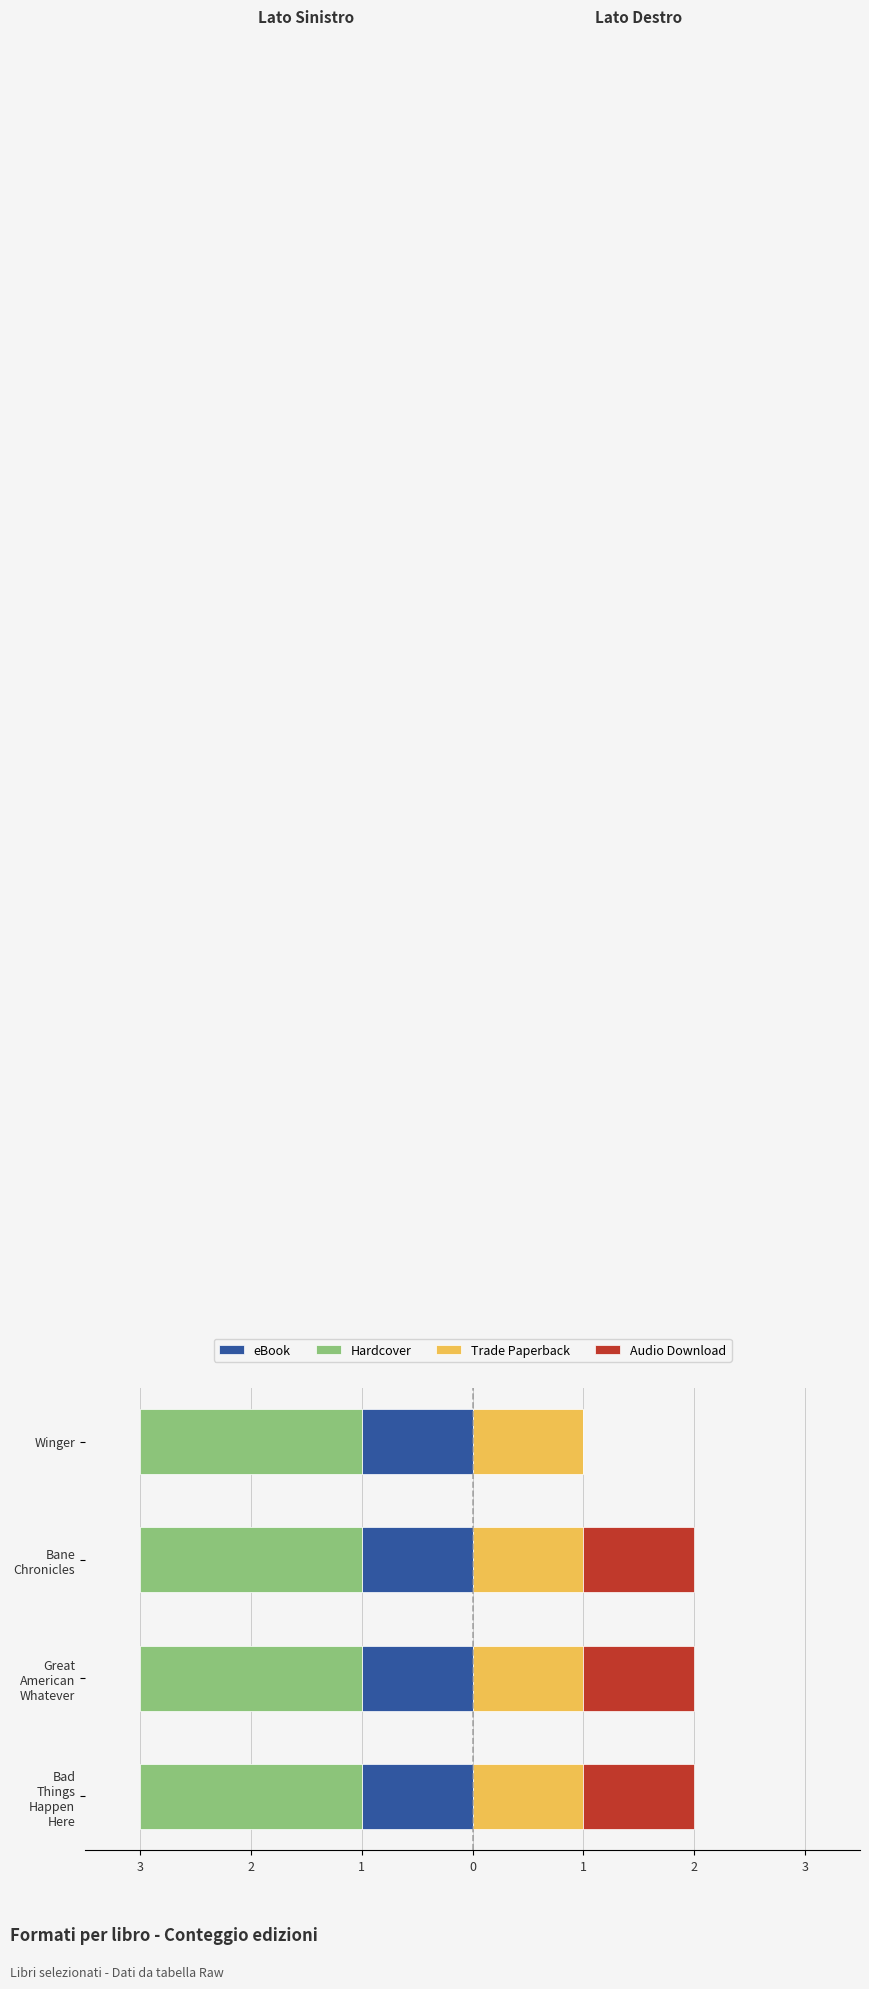

Is it true that Trade Paperback equals 0.8 at 0?

False